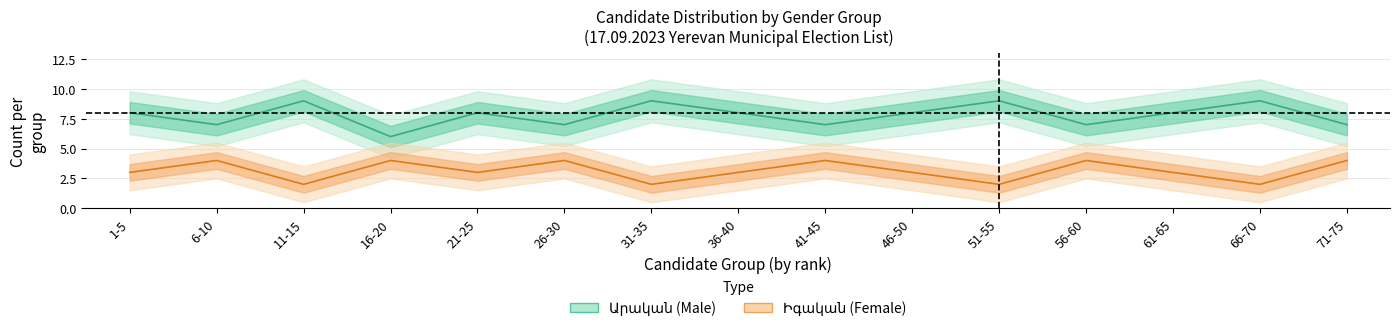

In Իգական (Female), how many points are lower than both neighbors (excluding endpoints)?

5